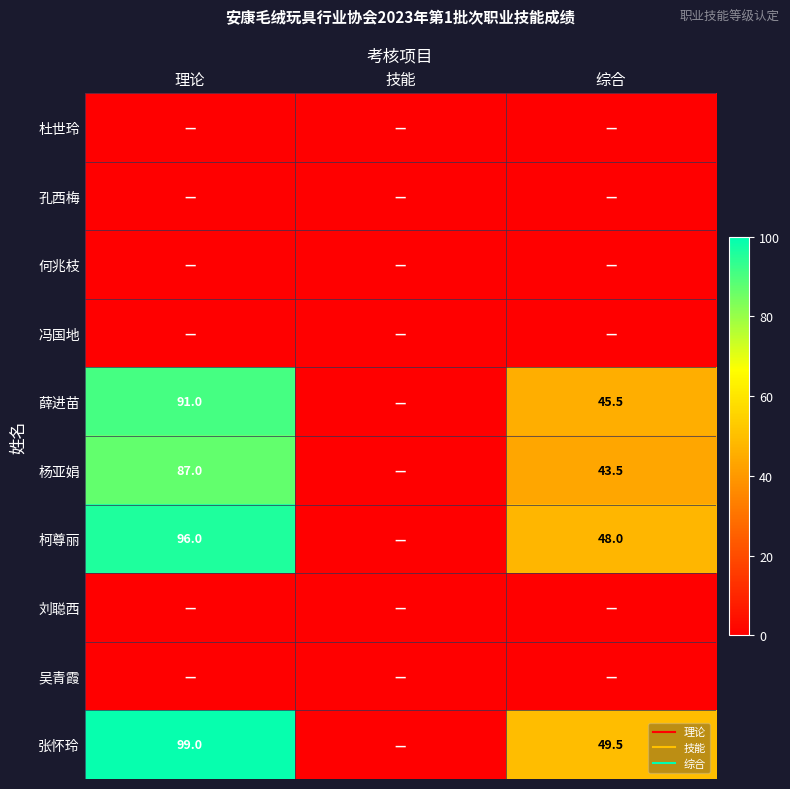

What is the total value across all series at 综合?

186.5